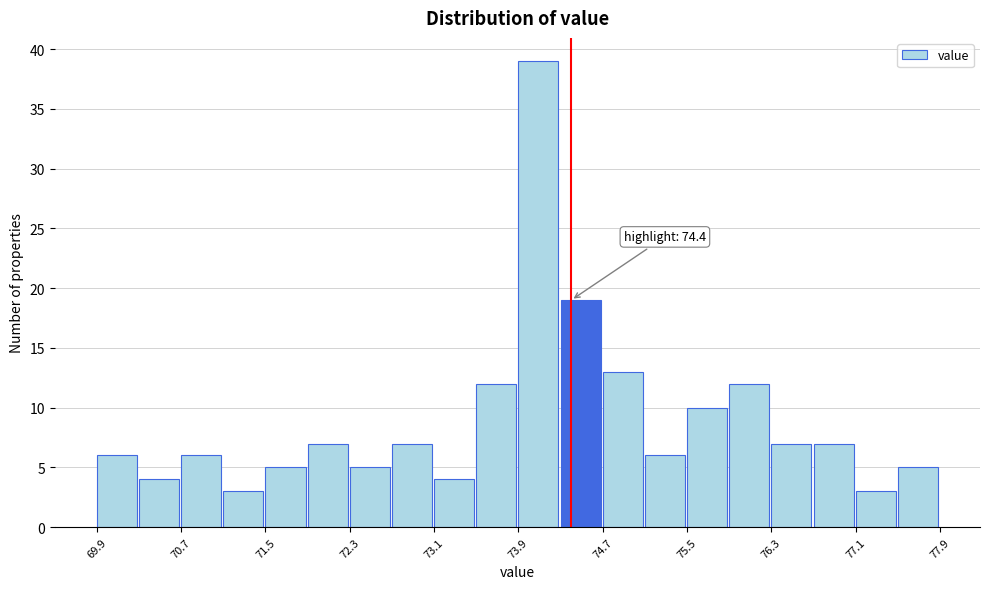

Over which range of the x-axis is the bar tallest?

73.9 to 74.3